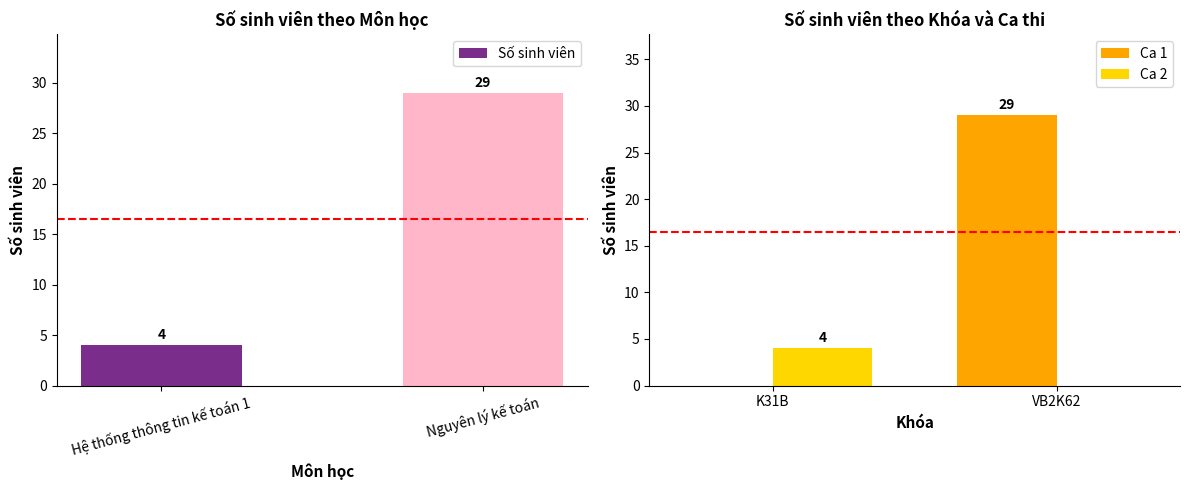

At which label is Ca 1 closest to 14?

K31B